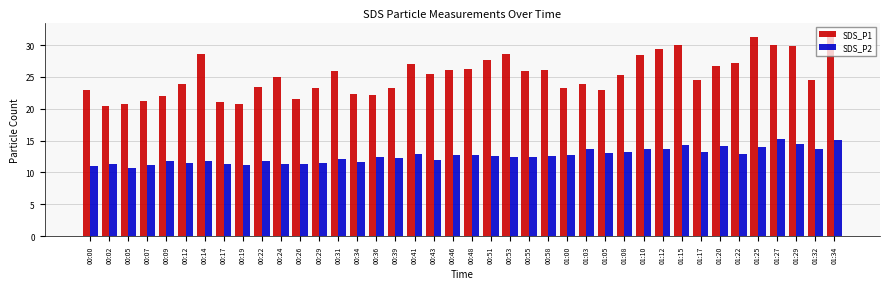

How many distinct data groups are displayed?

2